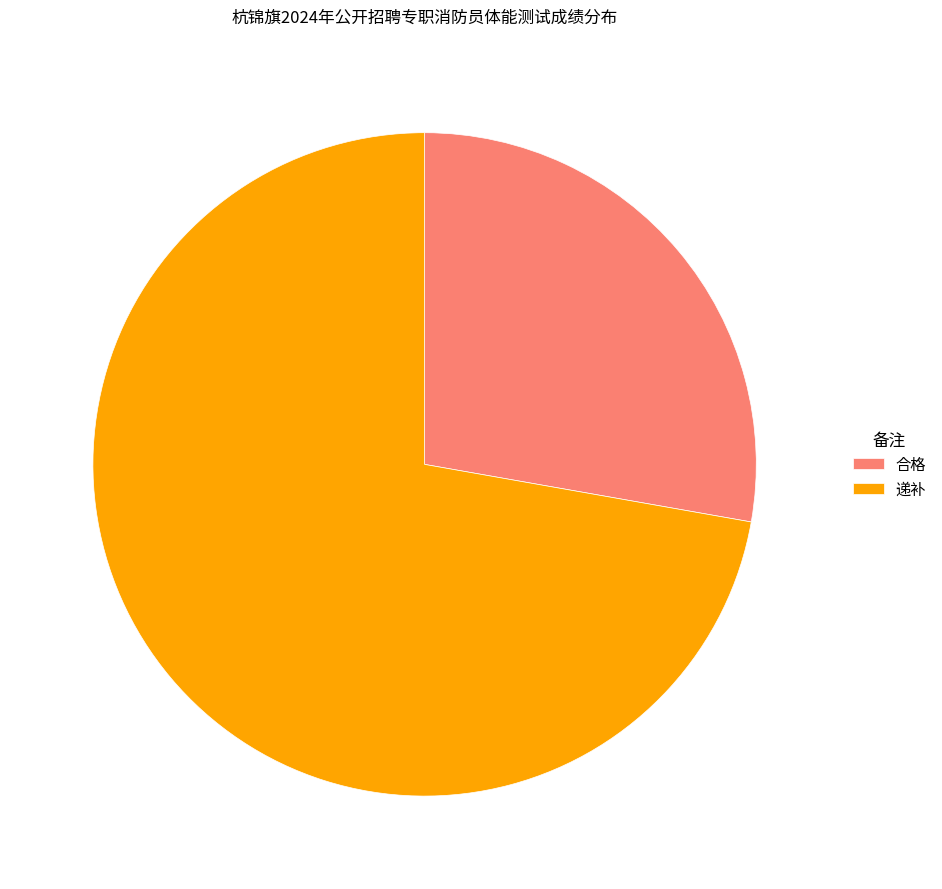

How many slices are in this pie chart?

2